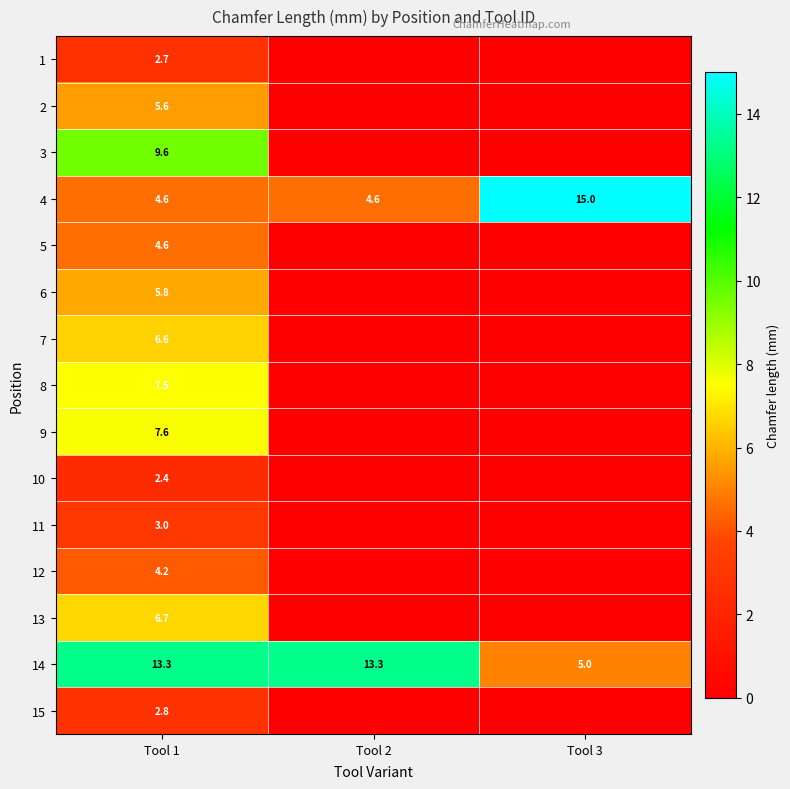

Is it true that 13 equals 6.7 at Tool 1?

True